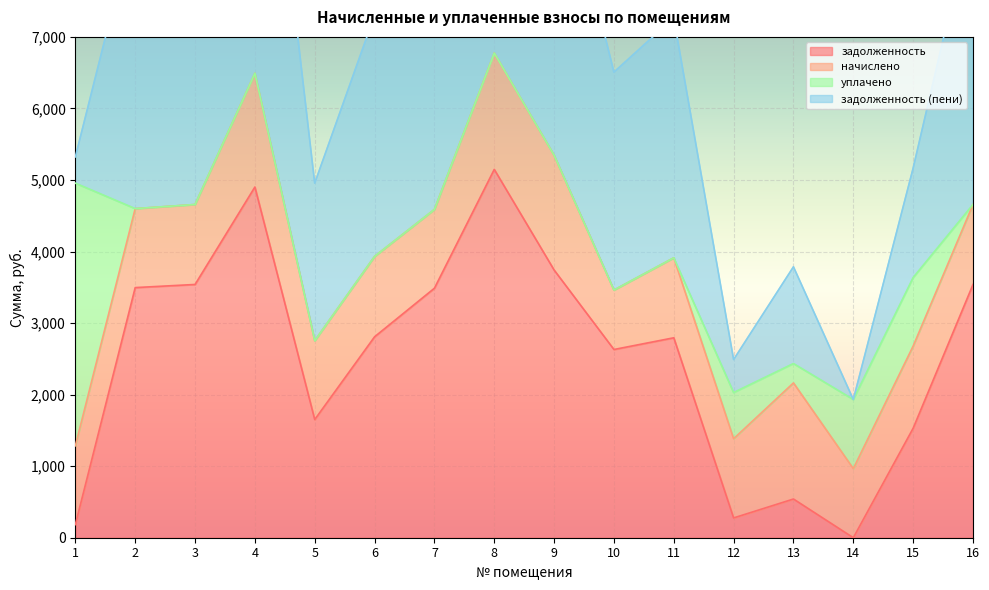

Which category has the highest value across all series?

8